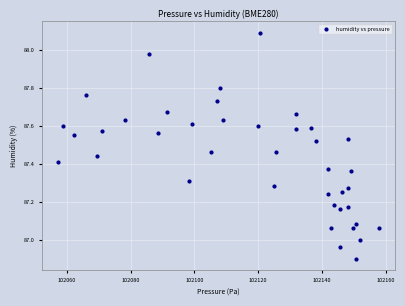

What is the range of X values (max minus min)?

100.4